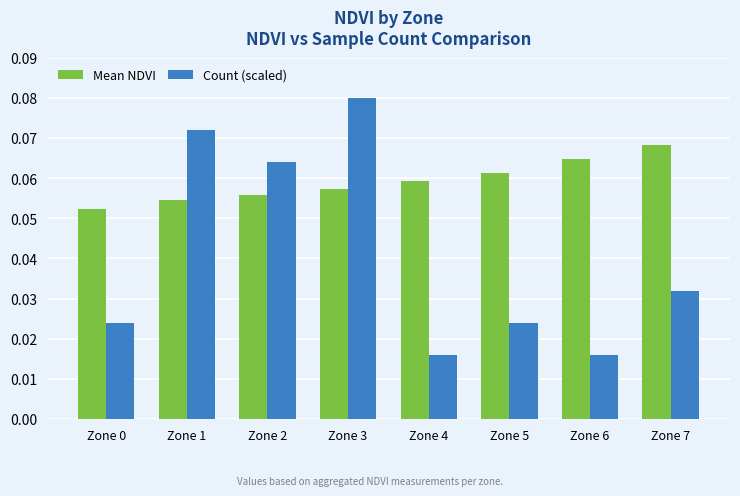

Are the bars grouped side by side (vs. stacked)?

Yes